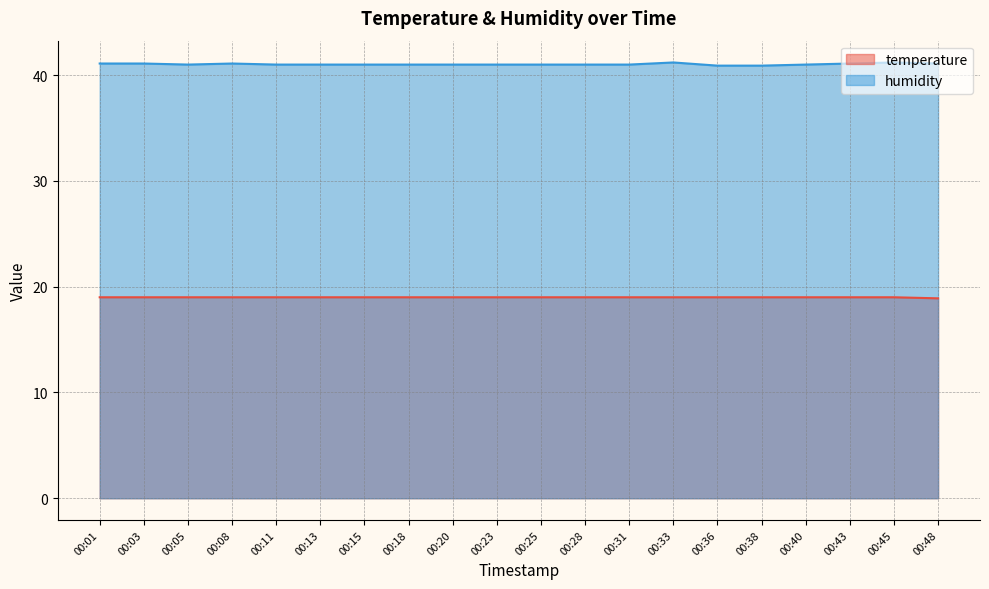

How many distinct data groups are displayed?

2